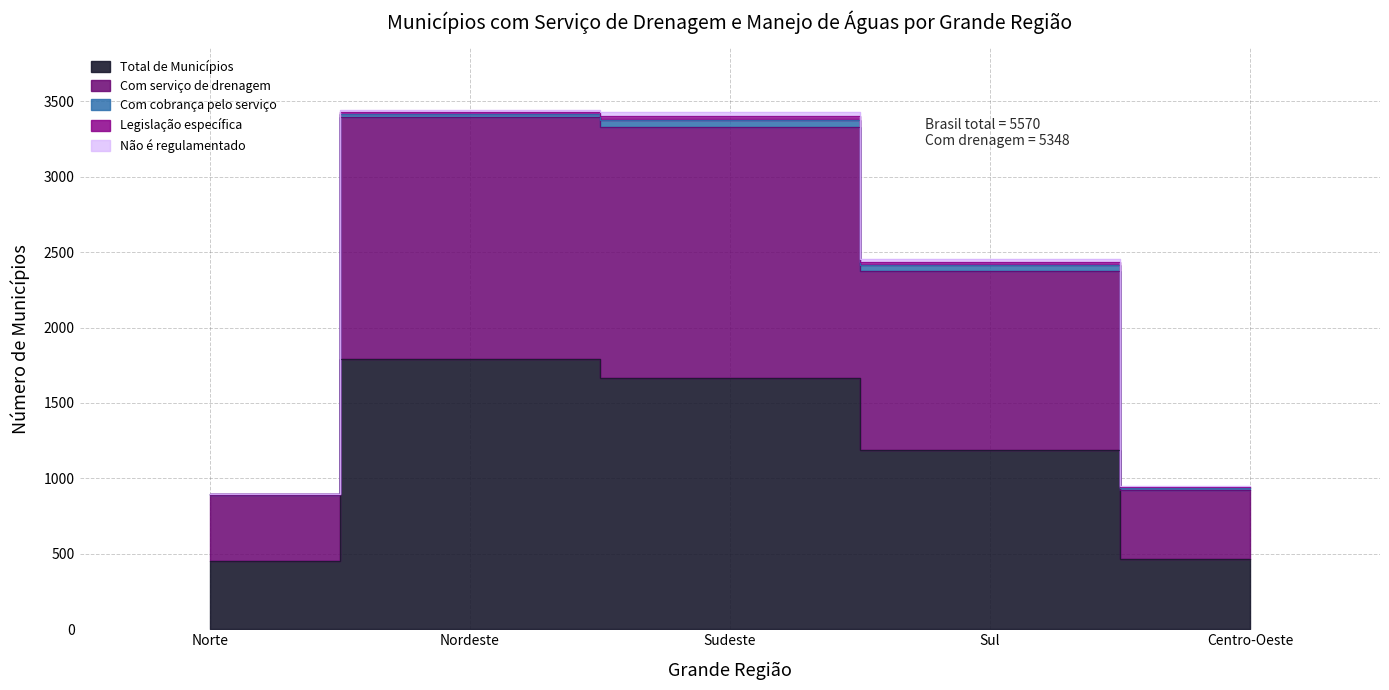

In Legislação específica, how many points are higher than both neighbors (excluding endpoints)?

1